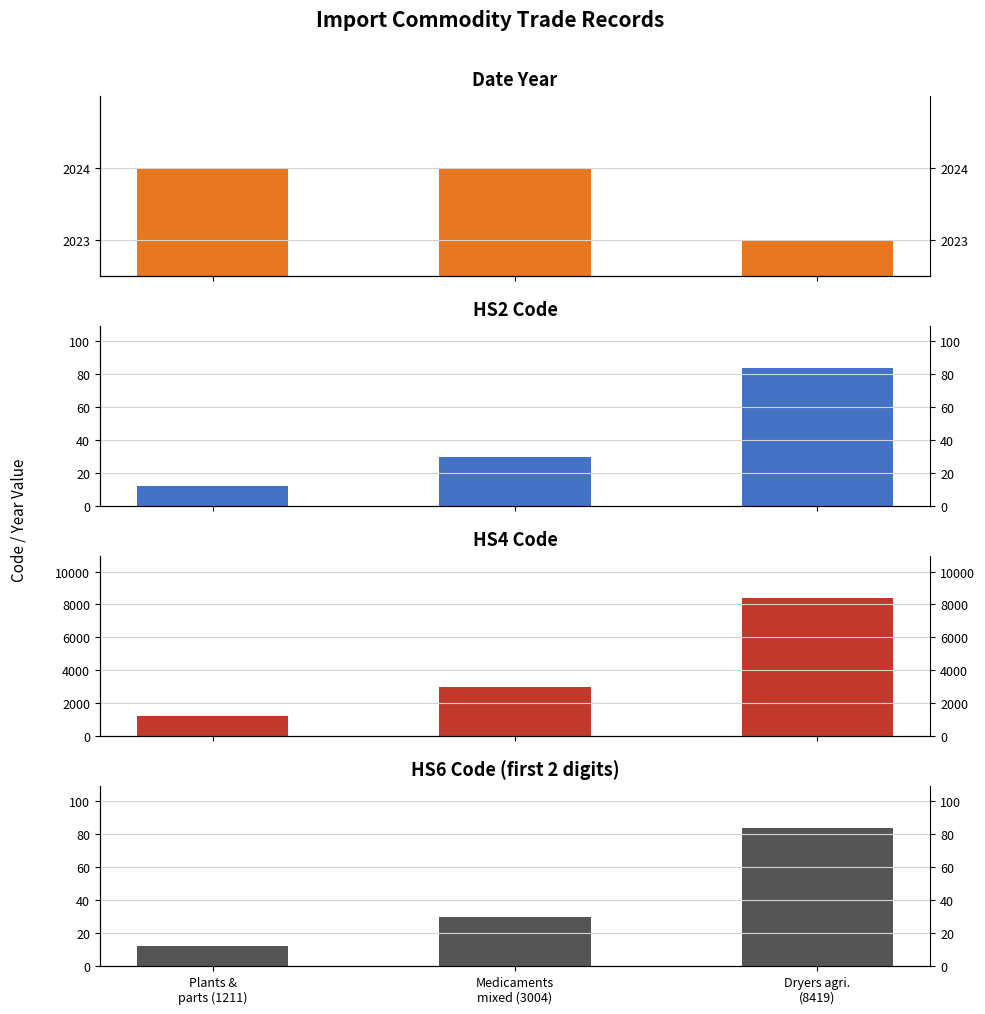

What value does the Date_Year series have at Medicaments
mixed (3004)?

2024